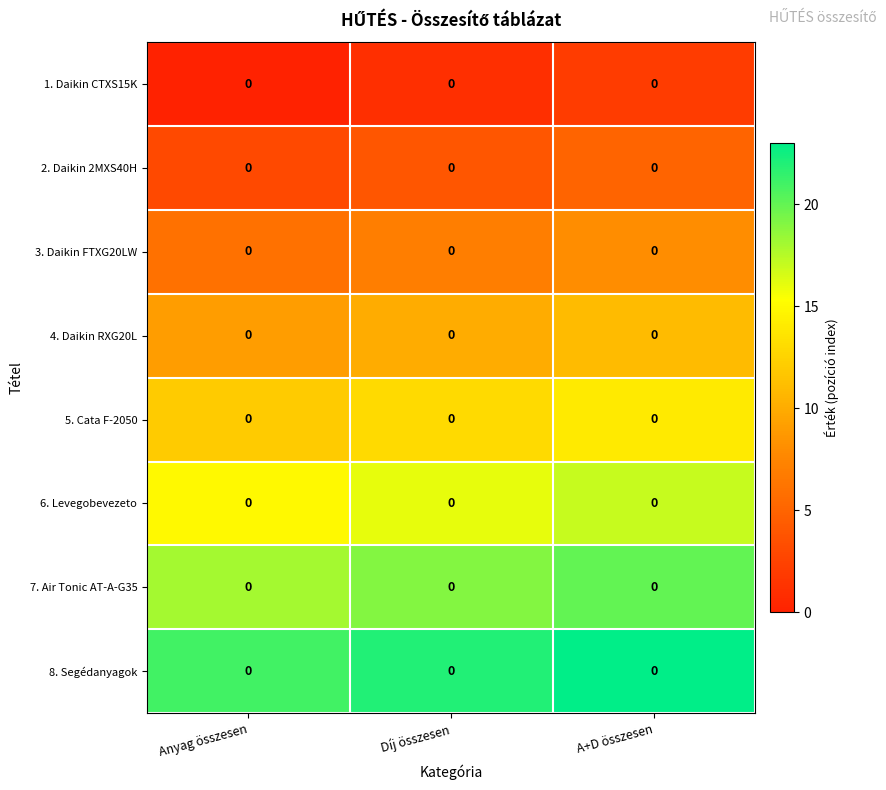

At which label does 1. Daikin CTXS15K reach its minimum?

Anyag összesen